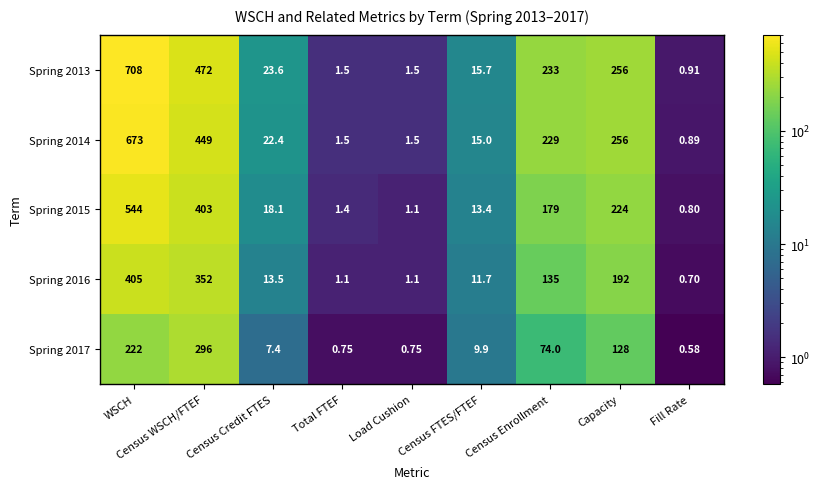

At which category is the sum across all series the highest?

WSCH